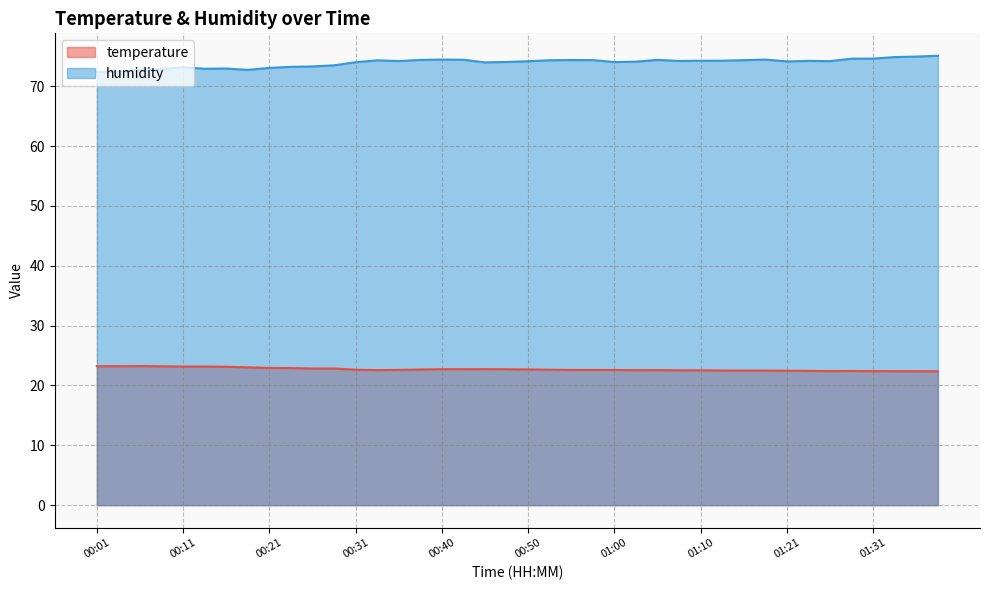

The humidity series shows 40.4 at 00:14. True or false?

False